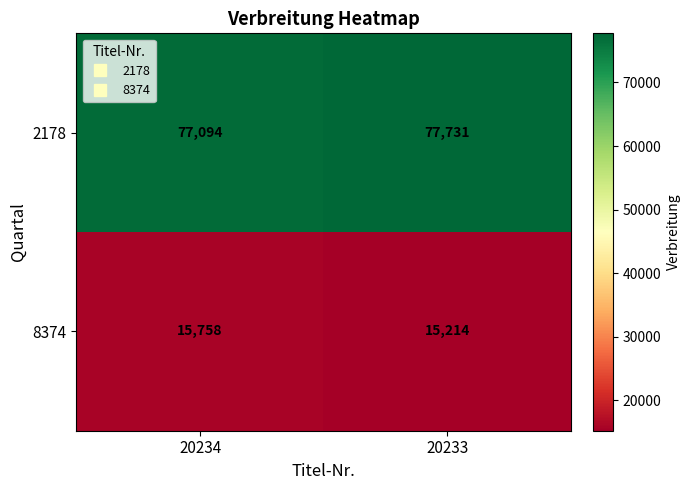

What is the difference between the maximum and minimum values in the 2178 series?

637